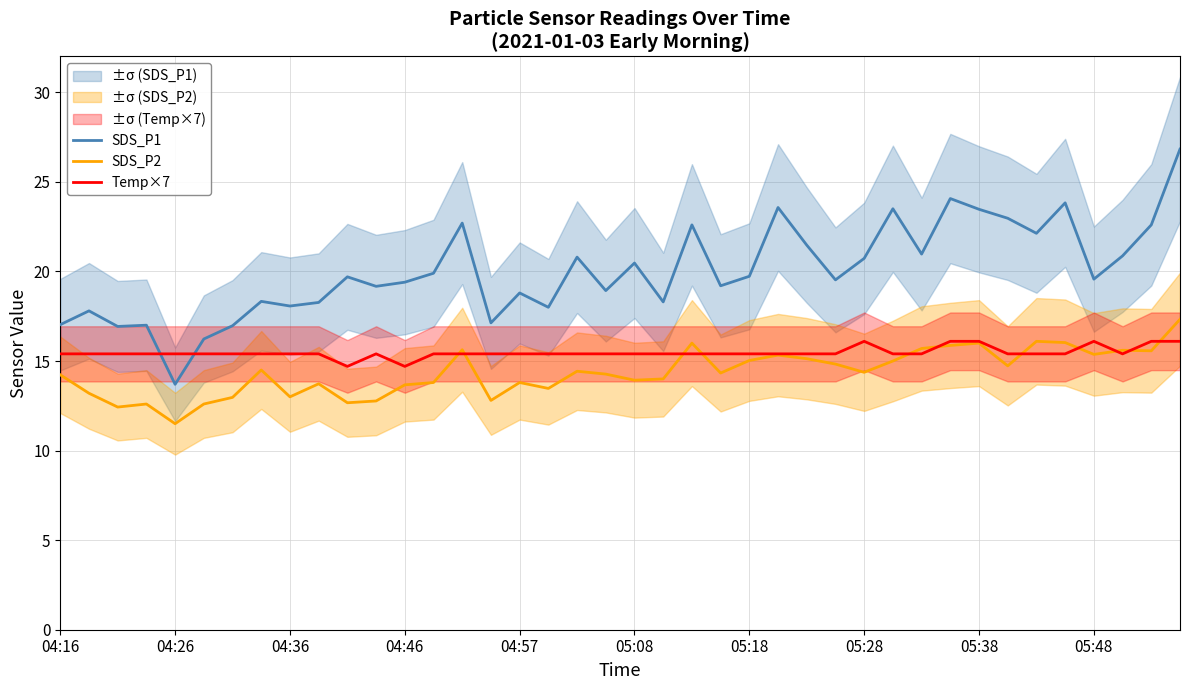

How many lines are shown in the chart?

3